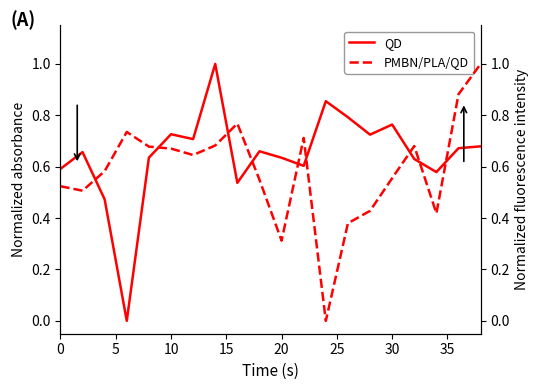

Is it true that QD equals 0.3 at 10?

False